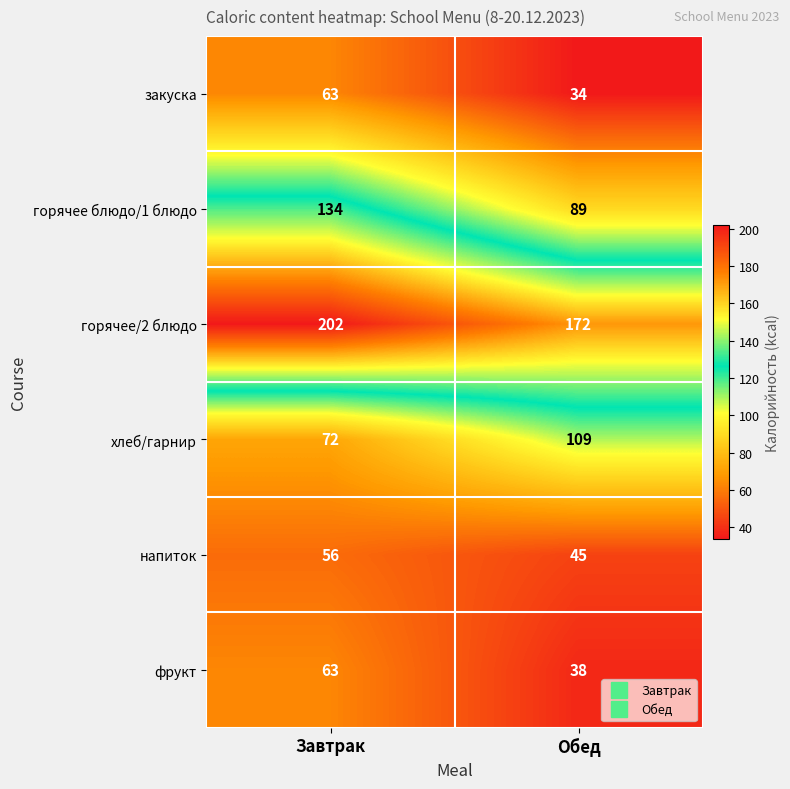

Which category has the highest value across all series?

Завтрак